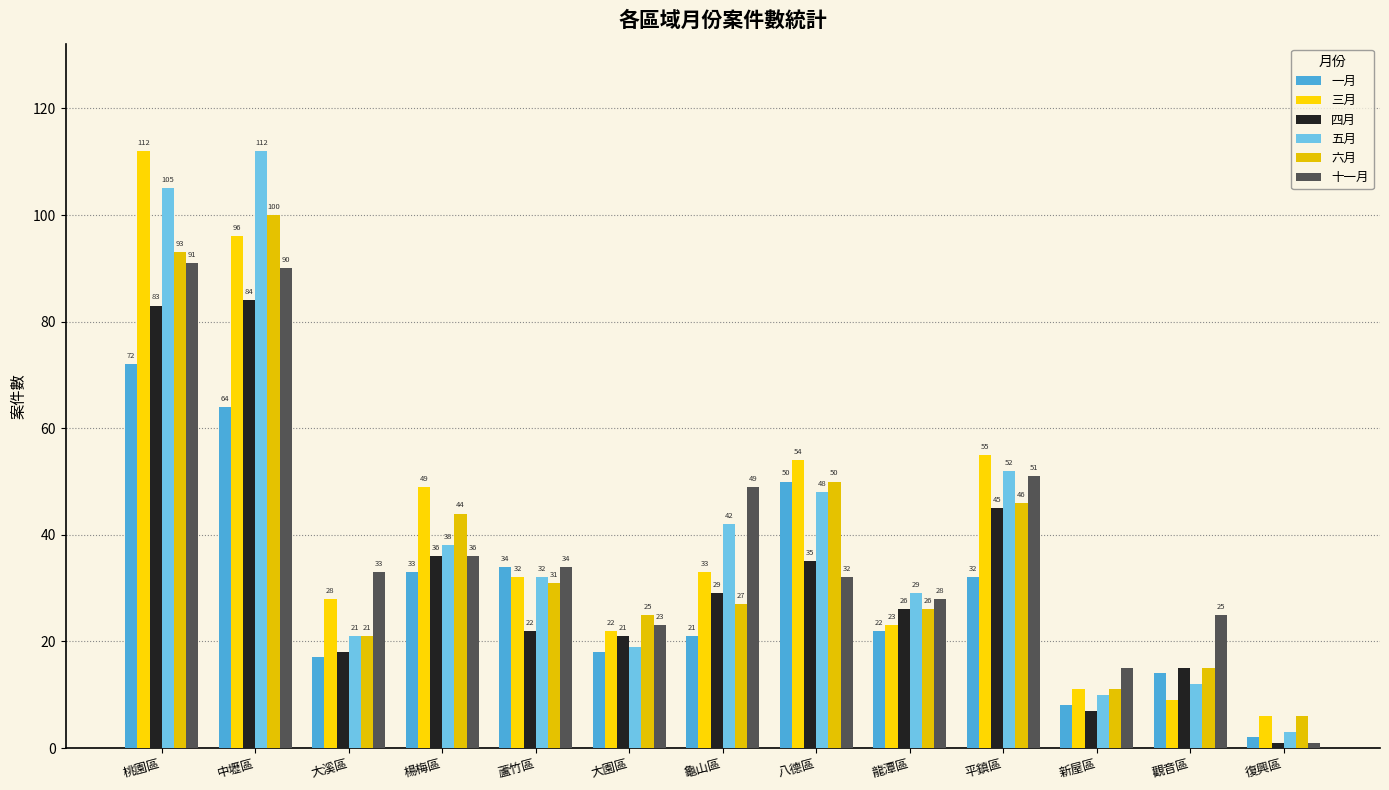

Which series has the widest spread of values?

五月